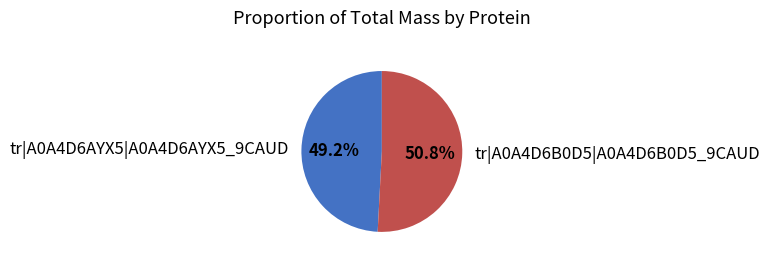

Count the number of slices in the pie.

2